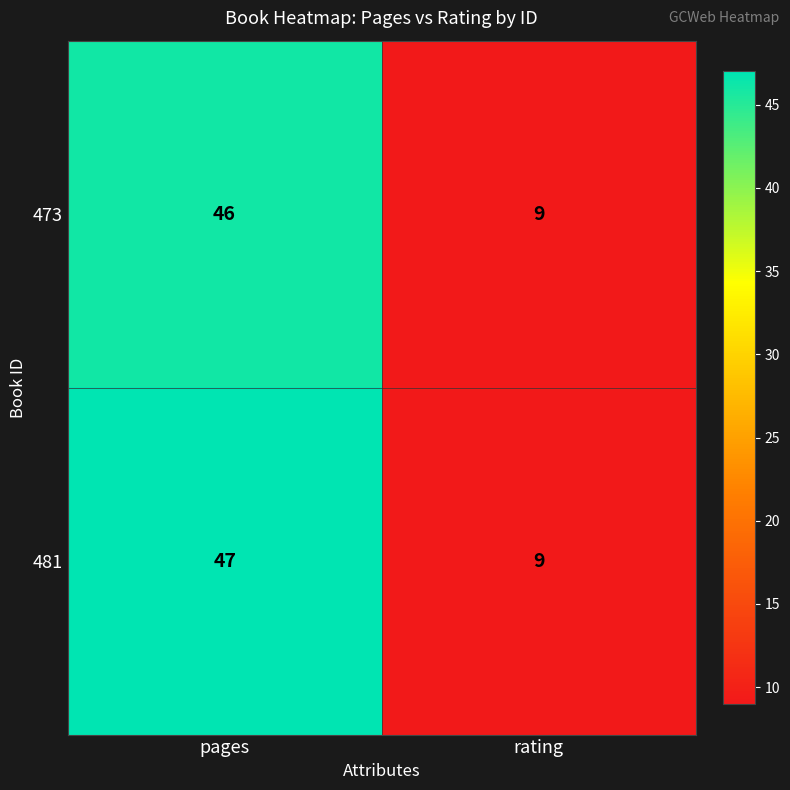

At which category is the sum across all series the highest?

pages